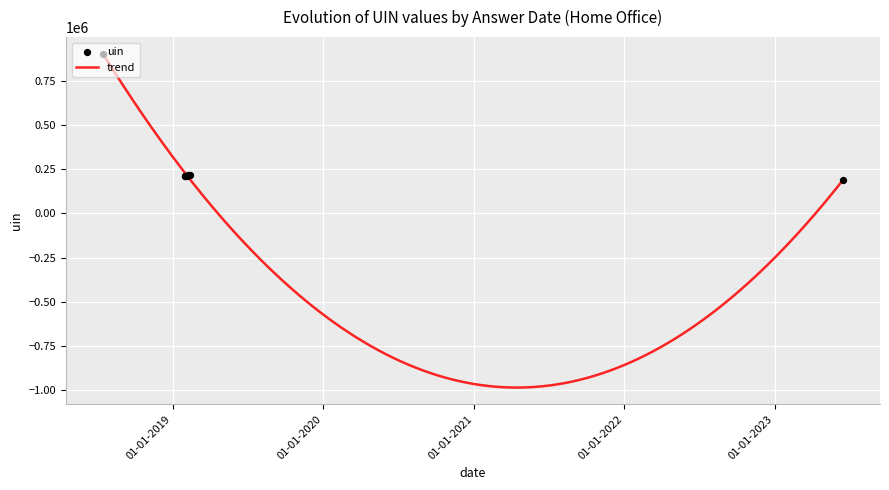

What is the ratio of the value at 2019-02-06 to the value at 2023-06-16?

1.1